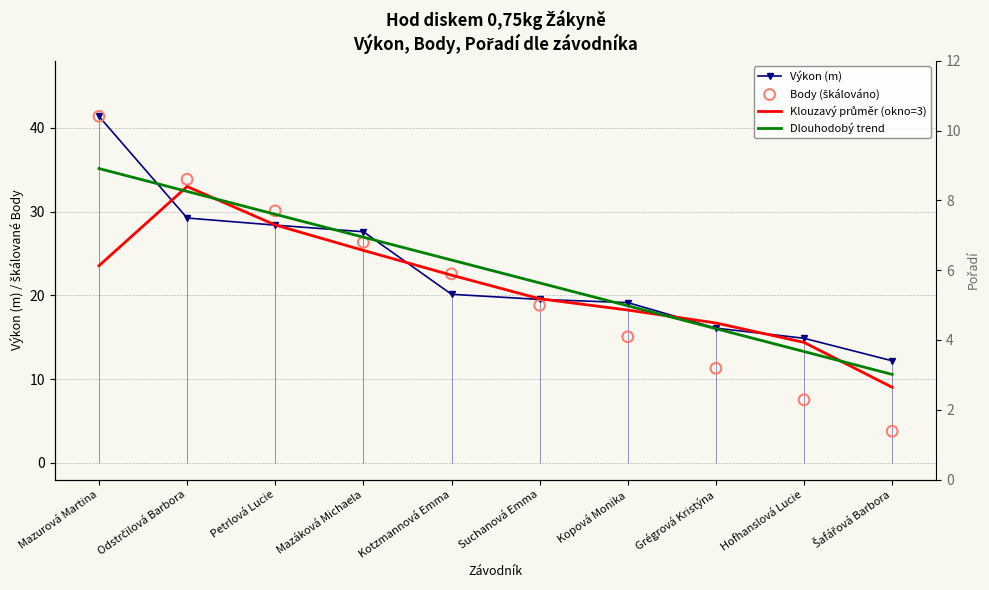

At which category is the sum across all series the highest?

Mazurová Martina